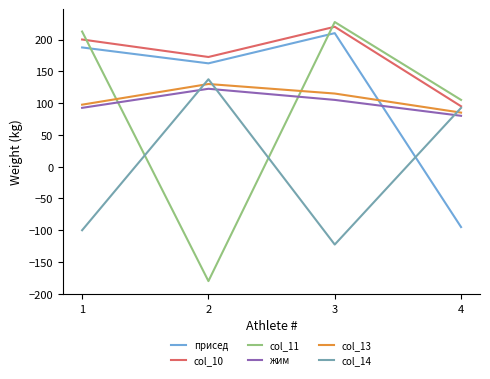

What is the total value across all series at 1?

690.0